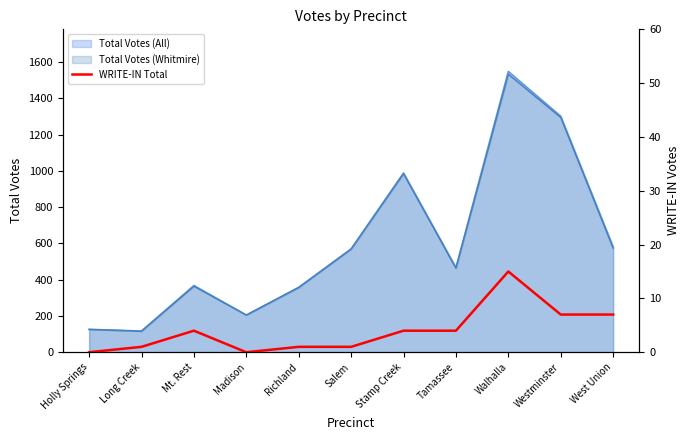

At which label is Total Votes (Whitmire) closest to 825?

Stamp Creek